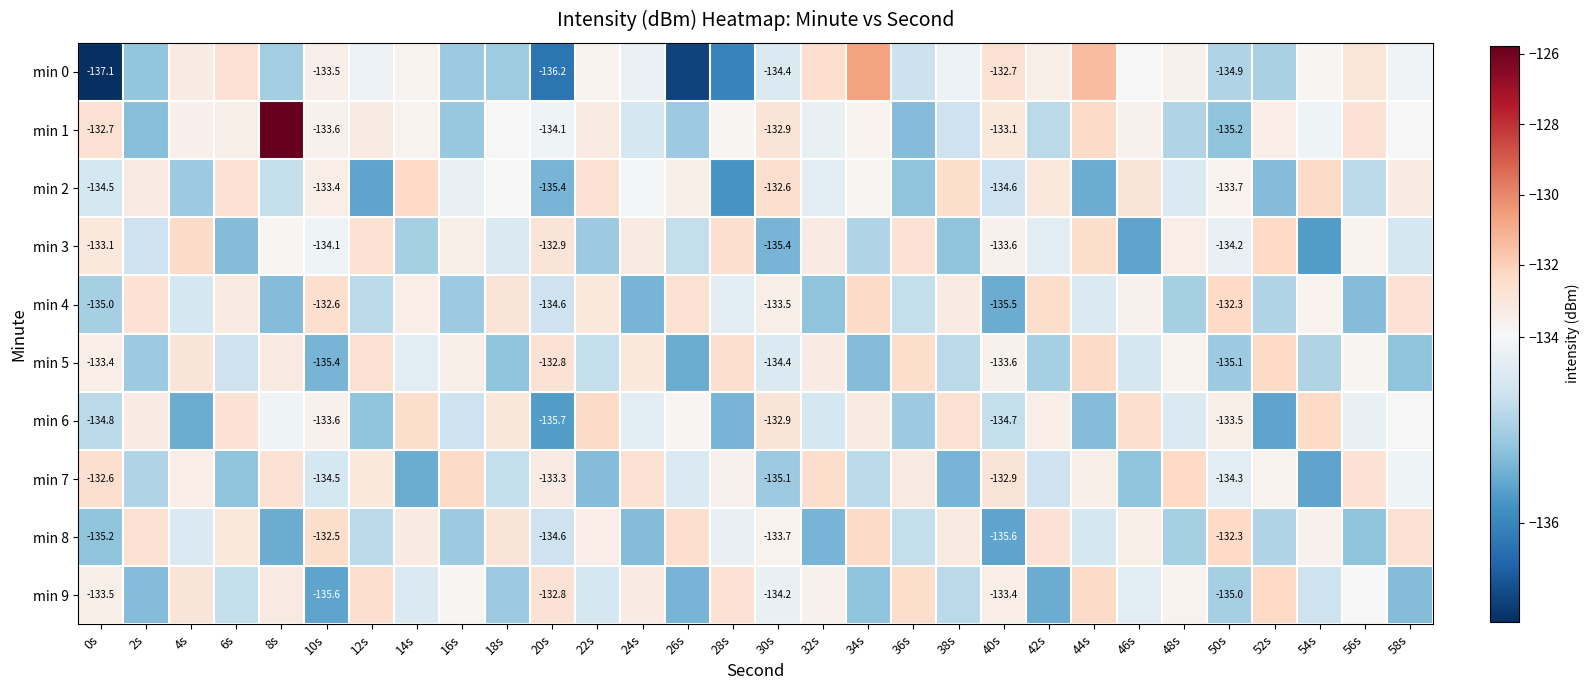

What is the greatest value displayed?

-125.8